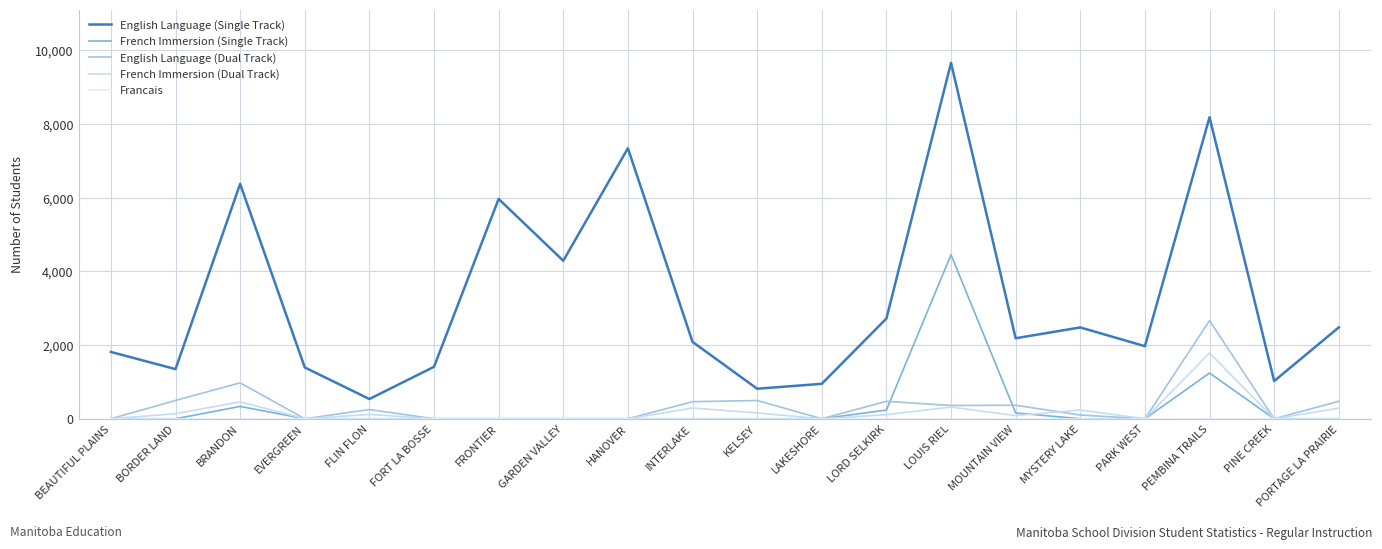

Between which two adjacent categories do French Immersion (Dual Track) and French Immersion (Single Track) first intersect?

MOUNTAIN VIEW and MYSTERY LAKE